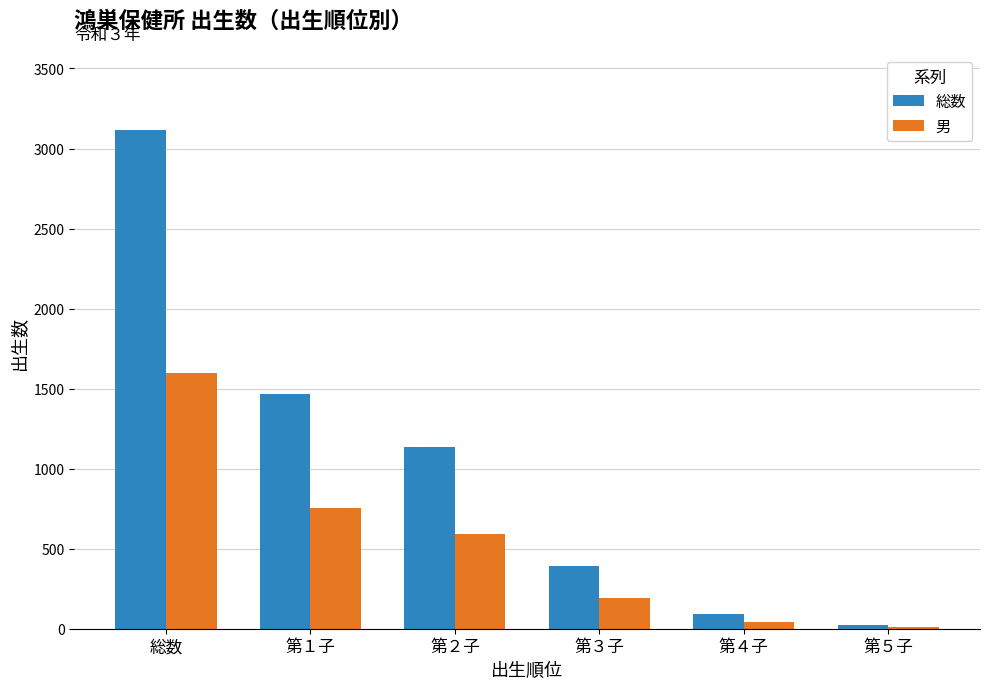

At which category is the sum across all series the highest?

総数